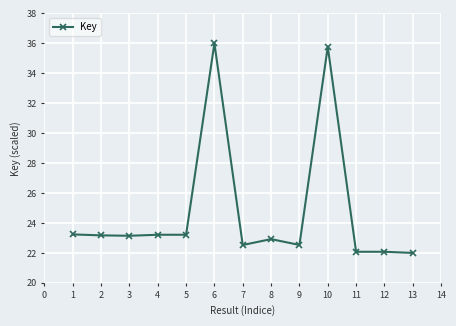

Is it true that the value at 5 is 23.2?

True